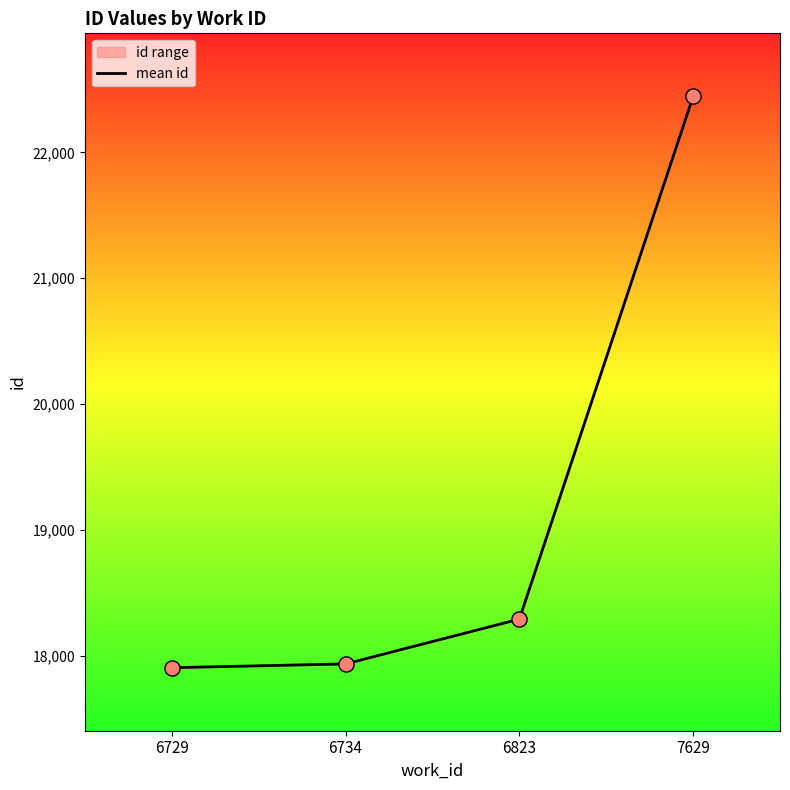

What is the ratio of the value at 6729 to the value at 6823?

1.0